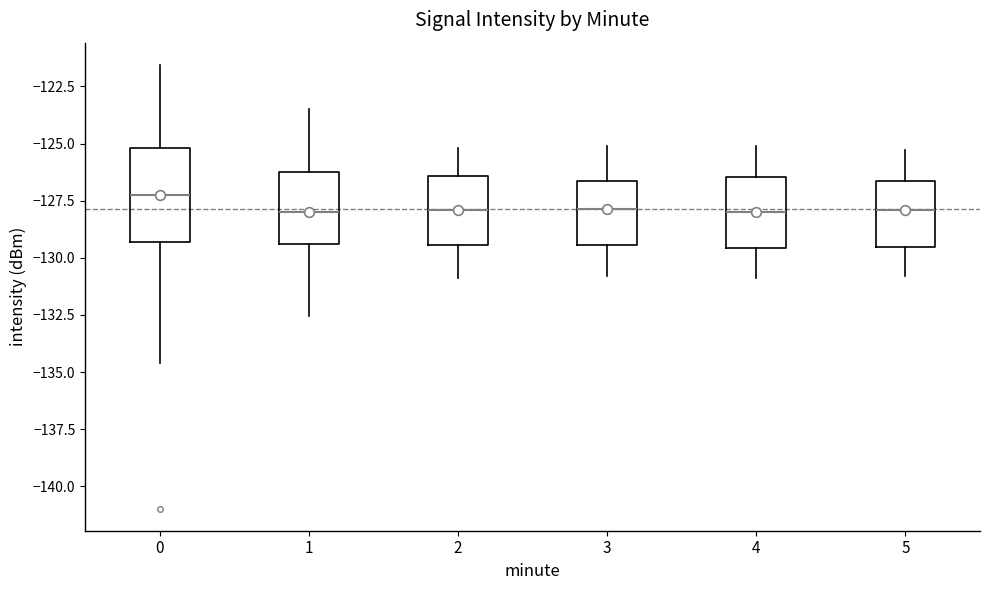

Where does the median line of the box at x = 1 sit on the y-axis? The values are not printed on the chart, so give them approximately, as read against the axis.

-128.0